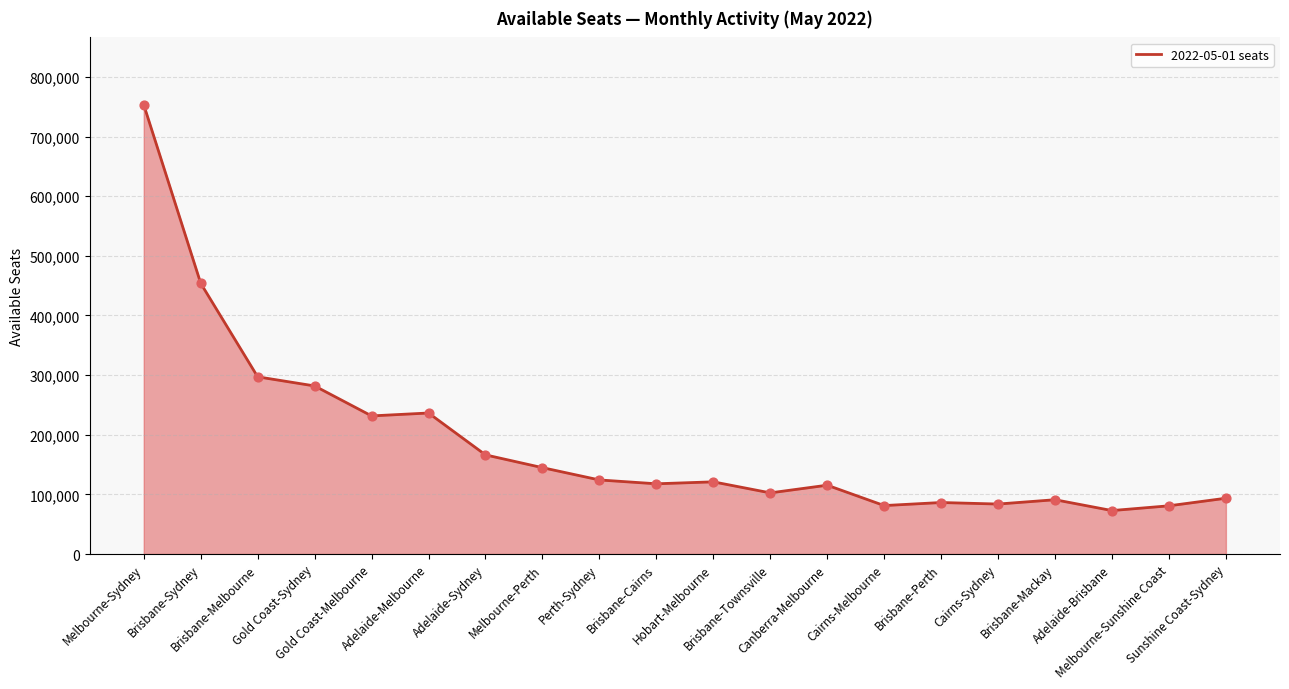

Approximately how many times larger is the value at Hobart-Melbourne compared to Adelaide-Brisbane?

1.7